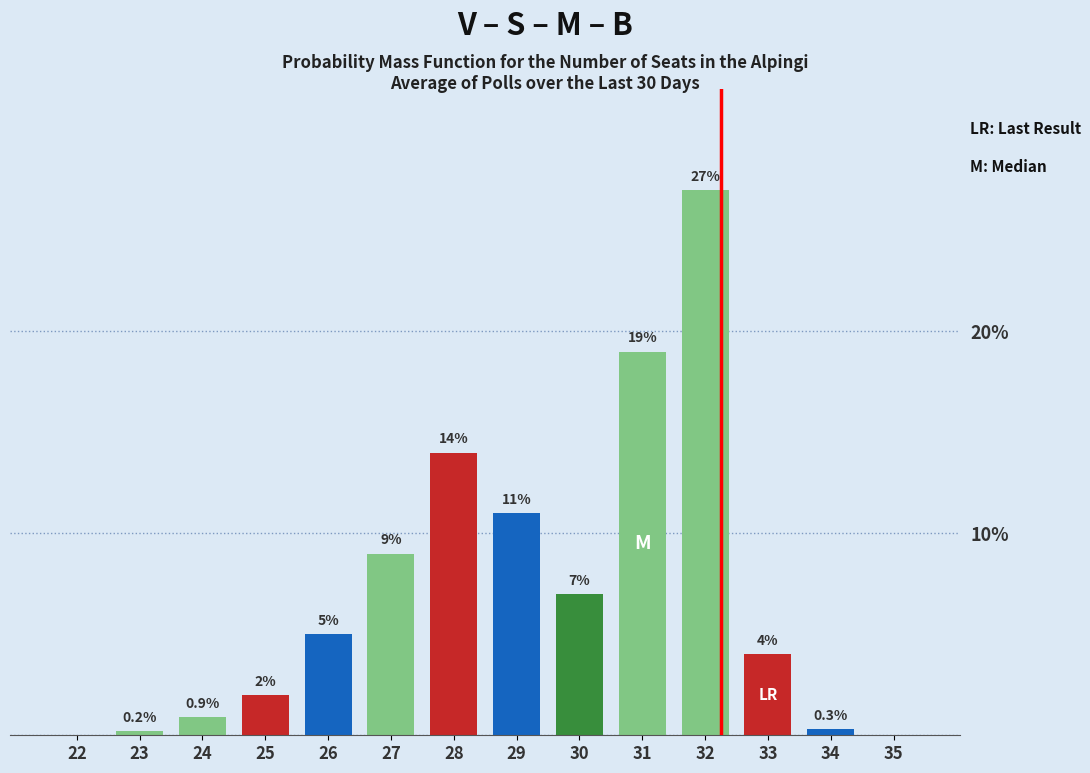

Reading left to right, transcribe all the data shown in this chart.

22=0.0	23=0.2	24=0.9	25=2.0	26=5.0	27=9.0	28=14.0	29=11.0	30=7.0	31=19.0	32=27.0	33=4.0	34=0.3	35=0.0